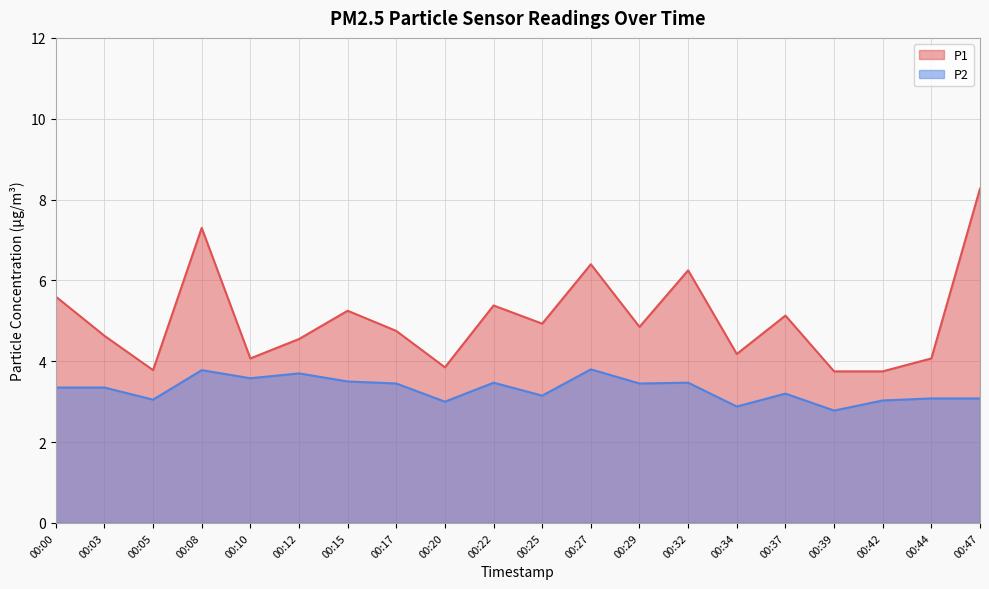

What is the difference between the maximum and minimum values in the P1 series?

4.5